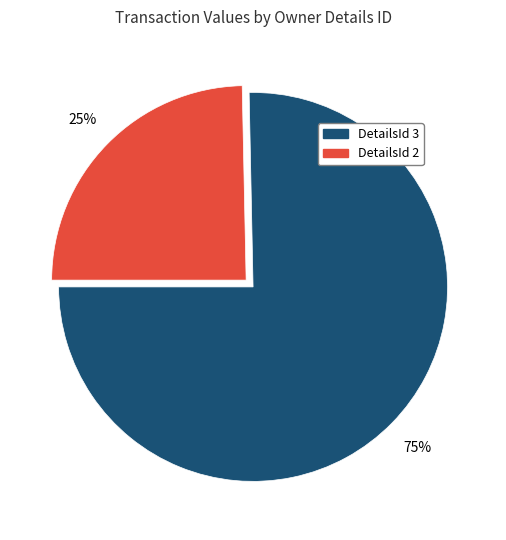

Count the number of slices in the pie.

2